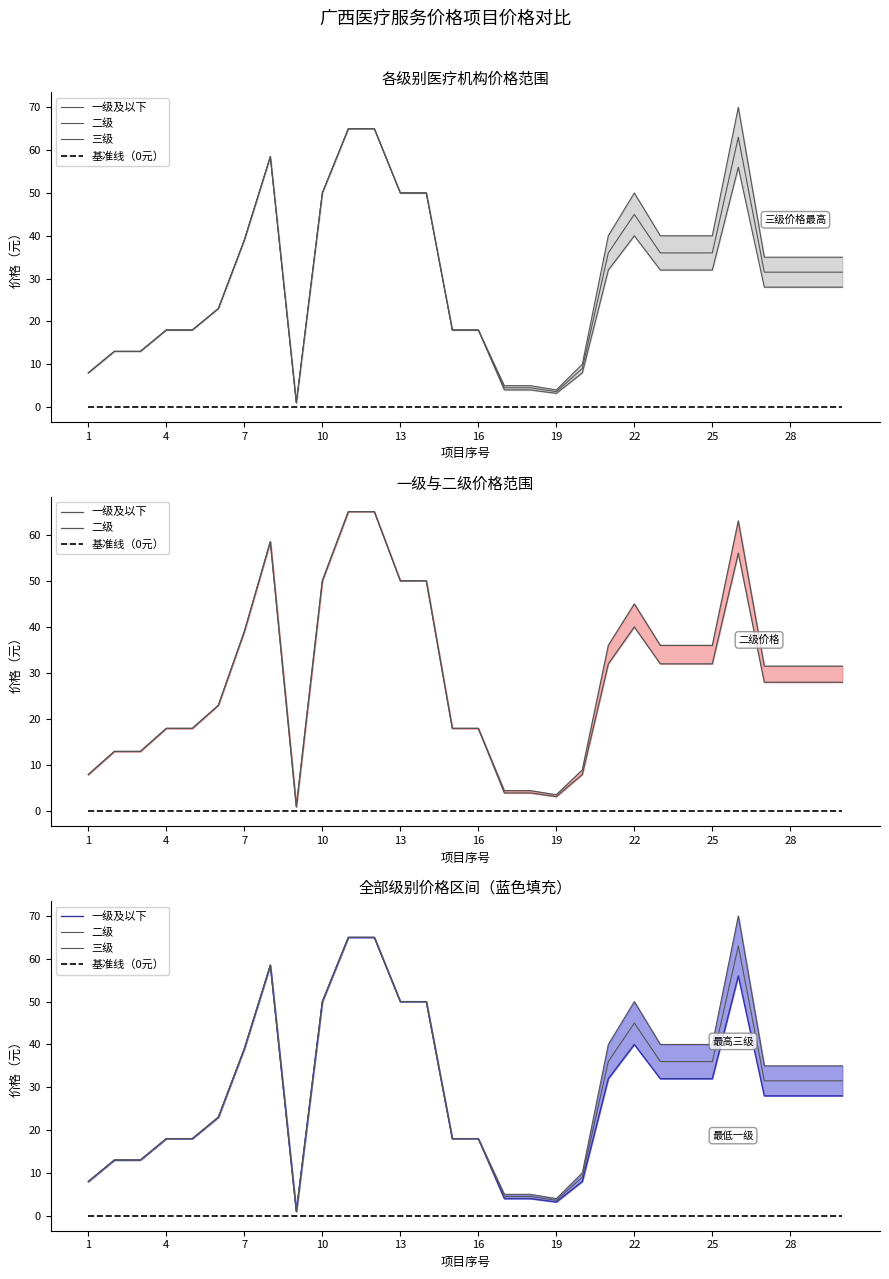

Which has a higher value, 29 or 19?

29